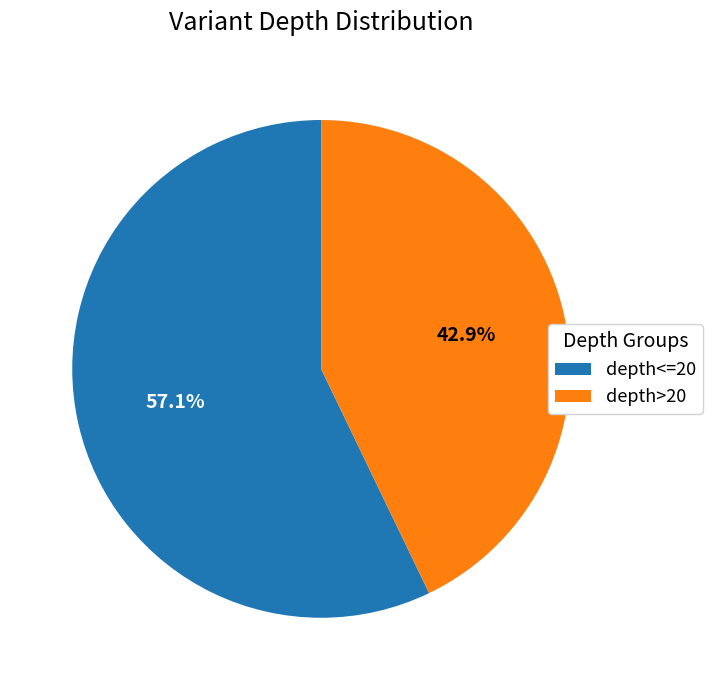

Rank the categories by value from lowest to highest.

depth>20, depth<=20